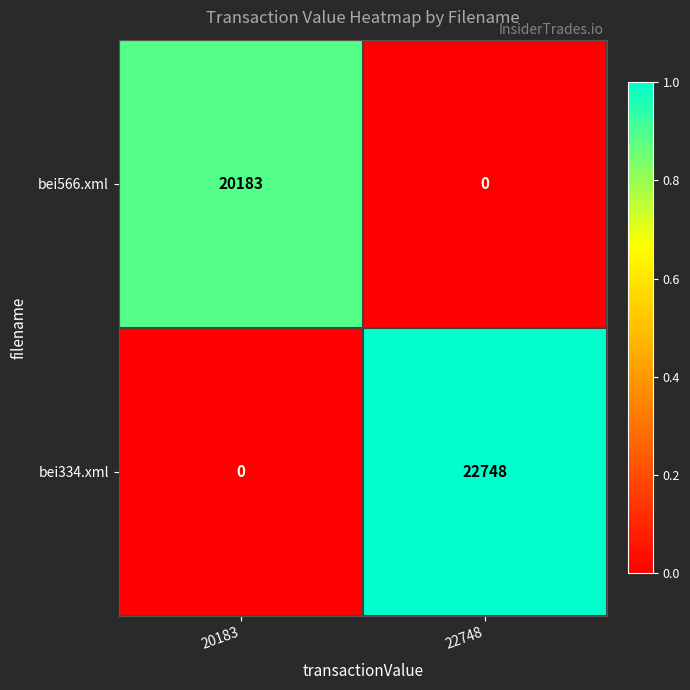

What is the maximum value shown in the chart?

22748